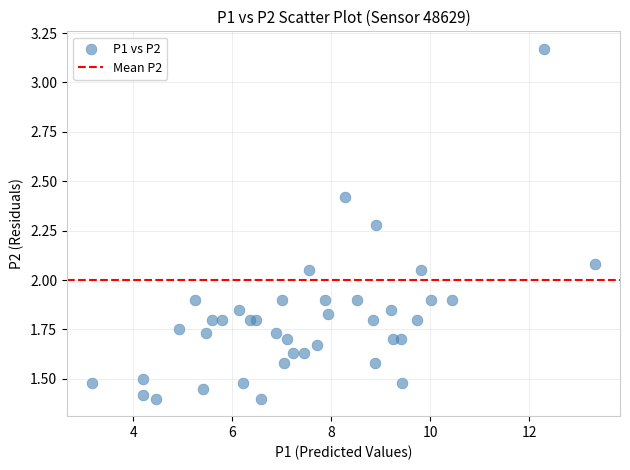

What is the range of X values (max minus min)?

10.2